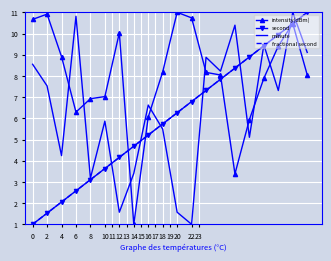

What are all the series names shown in the legend?

intensity(dBm), second, minute, fractional second